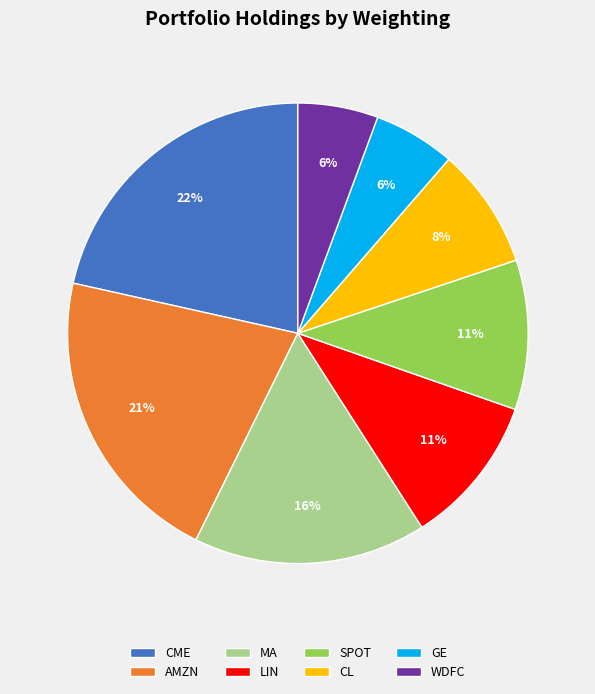

To the nearest percent, what is the difference between the largest and smallest slice percentages?

16%